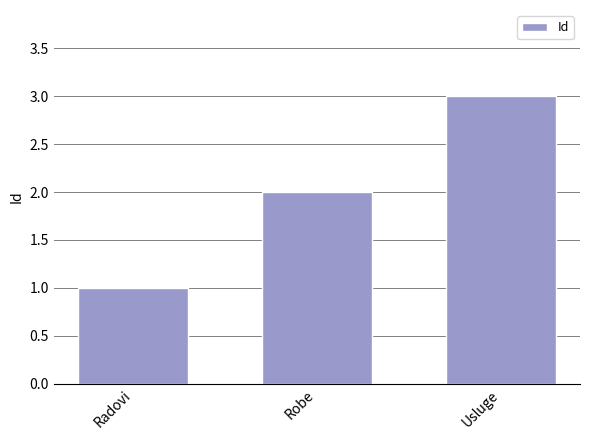

Reading left to right, transcribe all the data shown in this chart.

1	2	3